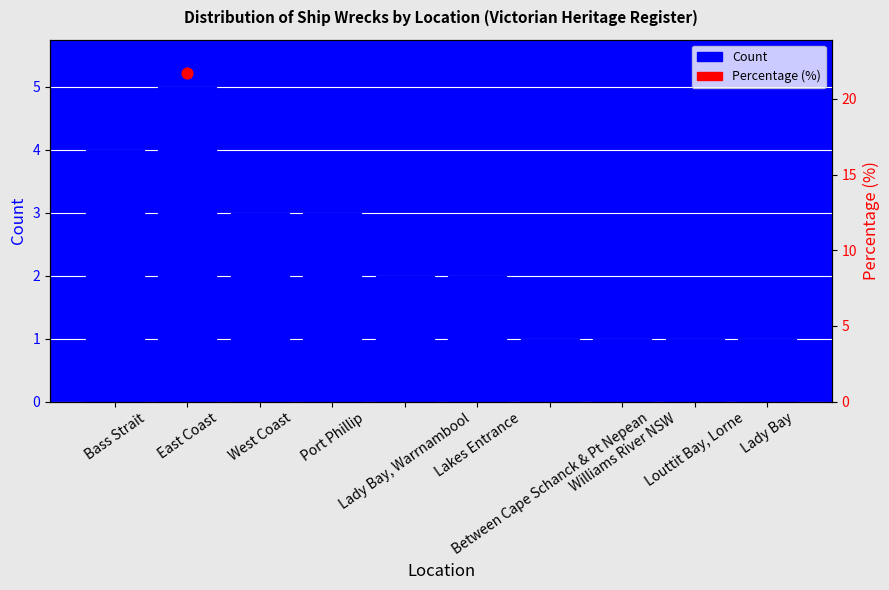

What is the change in value from Bass Strait to Between Cape Schanck & Pt Nepean?

-3